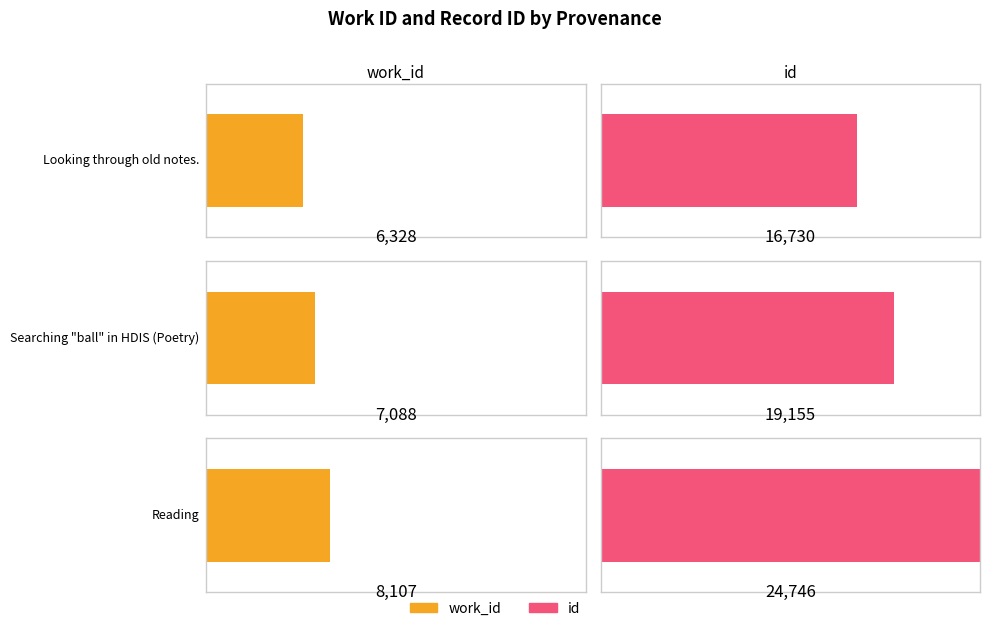

What is the label of the 1st bar from the left?

Looking through old notes.